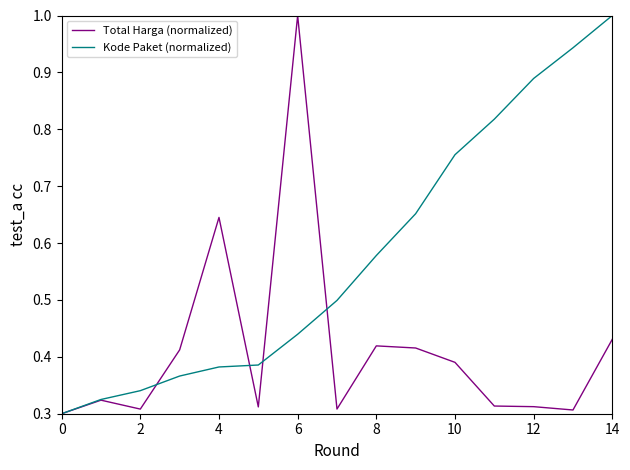

Rank the series by their average value, from lowest to highest.

Total Harga (normalized), Kode Paket (normalized)